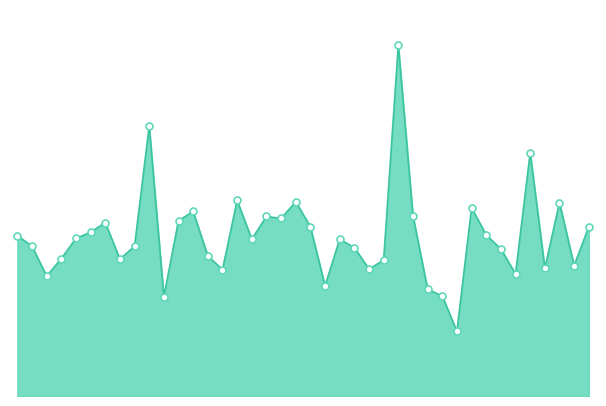

Reading left to right, list all the values displayed in this chart.

5.8	5.4	4.3	5.0	5.7	5.9	6.2	4.9	5.4	9.7	3.6	6.3	6.7	5.0	4.5	7.0	5.7	6.5	6.4	7.0	6.1	4.0	5.7	5.3	4.6	4.9	12.7	6.5	3.9	3.6	2.3	6.8	5.8	5.3	4.4	8.8	4.6	7.0	4.7	6.1